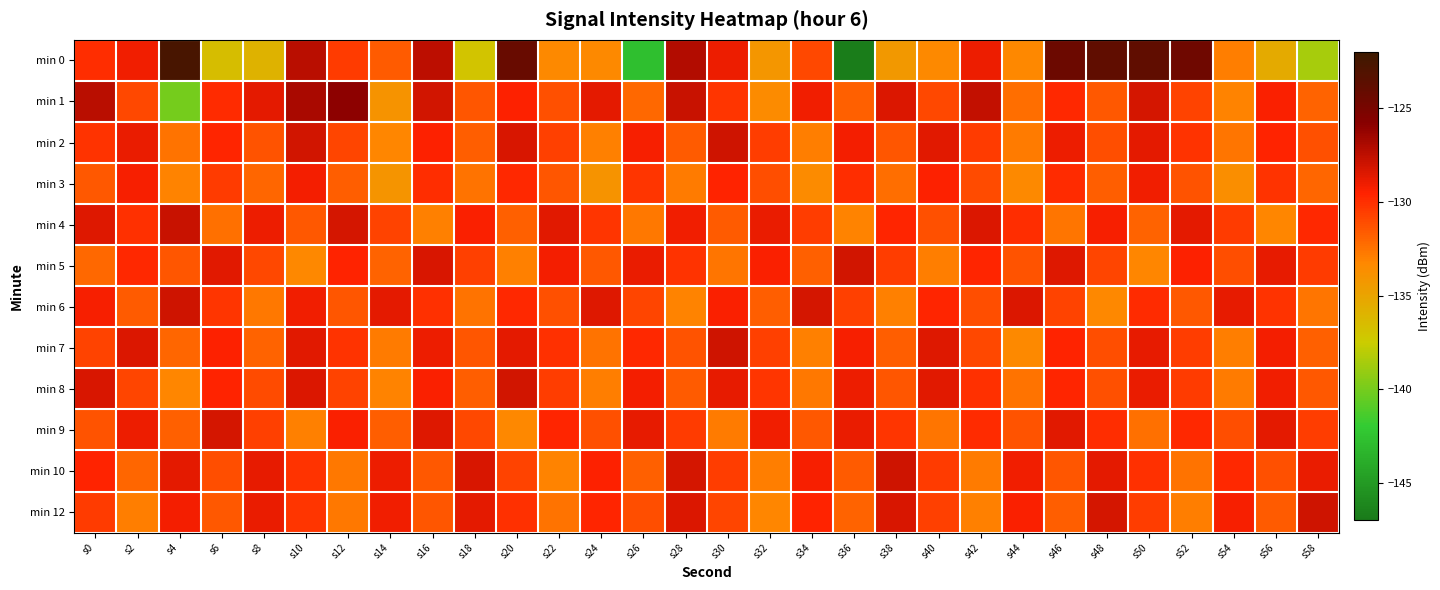

Reading left to right, extract all data points from this chart.

min 0: s0=-130.0	s2=-129.1	s4=-122.6	s6=-136.6	s8=-135.9	s10=-127.4	s12=-130.5	s14=-131.7	s16=-127.5	s18=-137.0	s20=-124.2	s22=-133.3	s24=-133.3	s26=-142.8	s28=-127.1	s30=-129.0	s32=-134.2	s34=-130.9	s36=-146.8	s38=-134.3	s40=-133.4	s42=-128.9	s44=-133.2	s46=-124.4	s48=-123.8	s50=-123.8	s52=-124.6	s54=-132.9	s56=-135.4	s58=-138.5
min 1: s0=-127.4	s2=-130.9	s4=-140.1	s6=-129.8	s8=-128.7	s10=-126.8	s12=-126.0	s14=-133.9	s16=-128.1	s18=-131.5	s20=-129.5	s22=-131.2	s24=-128.7	s26=-132.1	s28=-127.8	s30=-130.3	s32=-133.5	s34=-129.1	s36=-131.8	s38=-128.4	s40=-130.9	s42=-127.6	s44=-132.3	s46=-129.8	s48=-131.5	s50=-128.2	s52=-130.7	s54=-133.1	s56=-129.4	s58=-131.9
min 2: s0=-130.2	s2=-128.9	s4=-132.5	s6=-129.7	s8=-131.3	s10=-128.1	s12=-130.8	s14=-133.2	s16=-129.5	s18=-131.7	s20=-128.3	s22=-130.6	s24=-133.0	s26=-129.3	s28=-131.6	s30=-128.0	s32=-130.5	s34=-132.9	s36=-129.2	s38=-131.4	s40=-128.6	s42=-130.4	s44=-132.8	s46=-129.0	s48=-131.1	s50=-128.7	s52=-130.2	s54=-132.6	s56=-129.6	s58=-131.2
min 3: s0=-131.5	s2=-129.3	s4=-133.1	s6=-130.4	s8=-132.0	s10=-129.2	s12=-131.7	s14=-134.1	s16=-130.0	s18=-132.5	s20=-129.8	s22=-131.4	s24=-134.0	s26=-130.3	s28=-132.8	s30=-129.6	s32=-131.1	s34=-133.5	s36=-130.0	s38=-132.3	s40=-129.5	s42=-131.0	s44=-133.4	s46=-129.9	s48=-131.7	s50=-129.1	s52=-131.3	s54=-133.7	s56=-130.2	s58=-132.0
min 4: s0=-128.5	s2=-130.1	s4=-127.8	s6=-132.4	s8=-129.0	s10=-131.5	s12=-128.2	s14=-130.7	s16=-133.0	s18=-129.4	s20=-131.8	s22=-128.6	s24=-130.3	s26=-132.7	s28=-129.1	s30=-131.6	s32=-128.9	s34=-130.5	s36=-133.1	s38=-129.7	s40=-131.2	s42=-128.4	s44=-130.0	s46=-132.6	s48=-129.3	s50=-131.9	s52=-128.7	s54=-130.4	s56=-133.2	s58=-129.8
min 5: s0=-132.1	s2=-129.8	s4=-131.4	s6=-128.6	s8=-130.9	s10=-133.3	s12=-129.6	s14=-131.9	s16=-128.3	s18=-130.6	s20=-133.0	s22=-129.2	s24=-131.5	s26=-128.9	s28=-130.2	s30=-132.6	s32=-129.4	s34=-131.8	s36=-128.1	s38=-130.5	s40=-132.9	s42=-129.7	s44=-131.3	s46=-128.5	s48=-130.8	s50=-133.2	s52=-129.5	s54=-131.1	s56=-128.8	s58=-130.4
min 6: s0=-129.3	s2=-131.6	s4=-128.0	s6=-130.3	s8=-132.7	s10=-129.1	s12=-131.4	s14=-128.7	s16=-130.1	s18=-132.5	s20=-129.8	s22=-131.2	s24=-128.5	s26=-130.8	s28=-133.1	s30=-129.4	s32=-131.7	s34=-128.2	s36=-130.6	s38=-133.0	s40=-129.7	s42=-131.1	s44=-128.4	s46=-130.7	s48=-133.3	s50=-129.9	s52=-131.5	s54=-128.8	s56=-130.2	s58=-132.6
min 7: s0=-130.7	s2=-128.4	s4=-132.0	s6=-129.5	s8=-131.9	s10=-128.6	s12=-130.2	s14=-132.8	s16=-129.0	s18=-131.4	s20=-128.7	s22=-130.1	s24=-132.5	s26=-129.8	s28=-131.3	s30=-128.0	s32=-130.6	s34=-133.0	s36=-129.3	s38=-131.7	s40=-128.5	s42=-130.9	s44=-133.4	s46=-129.6	s48=-131.1	s50=-128.8	s52=-130.5	s54=-132.9	s56=-129.2	s58=-131.8
min 8: s0=-128.3	s2=-130.8	s4=-133.2	s6=-129.6	s8=-131.0	s10=-128.4	s12=-130.7	s14=-133.1	s16=-129.4	s18=-131.7	s20=-128.1	s22=-130.5	s24=-132.9	s26=-129.2	s28=-131.6	s30=-128.8	s32=-130.3	s34=-132.7	s36=-129.0	s38=-131.4	s40=-128.6	s42=-130.1	s44=-132.5	s46=-129.7	s48=-131.2	s50=-128.9	s52=-130.4	s54=-132.8	s56=-129.1	s58=-131.5
min 9: s0=-131.3	s2=-129.0	s4=-131.8	s6=-128.2	s8=-130.6	s10=-133.0	s12=-129.4	s14=-131.7	s16=-128.5	s18=-130.9	s20=-133.3	s22=-129.7	s24=-131.2	s26=-128.8	s28=-130.4	s30=-132.8	s32=-129.1	s34=-131.5	s36=-128.9	s38=-130.3	s40=-132.6	s42=-129.9	s44=-131.3	s46=-128.6	s48=-130.0	s50=-132.4	s52=-129.8	s54=-131.1	s56=-128.7	s58=-130.5
min 10: s0=-129.6	s2=-132.0	s4=-128.7	s6=-131.1	s8=-128.8	s10=-130.2	s12=-132.7	s14=-129.0	s16=-131.5	s18=-128.3	s20=-130.7	s22=-133.1	s24=-129.5	s26=-131.8	s28=-128.2	s30=-130.5	s32=-132.9	s34=-129.3	s36=-131.6	s38=-128.0	s40=-130.4	s42=-132.8	s44=-129.1	s46=-131.4	s48=-128.7	s50=-130.1	s52=-132.5	s54=-129.8	s56=-131.2	s58=-128.9
min 12: s0=-130.4	s2=-132.9	s4=-129.2	s6=-131.5	s8=-128.9	s10=-130.3	s12=-132.7	s14=-129.1	s16=-131.4	s18=-128.7	s20=-130.1	s22=-132.5	s24=-129.7	s26=-131.1	s28=-128.4	s30=-130.8	s32=-133.2	s34=-129.6	s36=-131.9	s38=-128.3	s40=-130.6	s42=-133.0	s44=-129.4	s46=-131.7	s48=-128.2	s50=-130.5	s52=-132.9	s54=-129.3	s56=-131.6	s58=-128.0